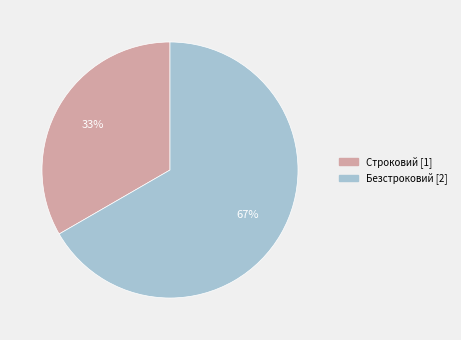

What percentage is the Строковий slice, to the nearest percent?

33%